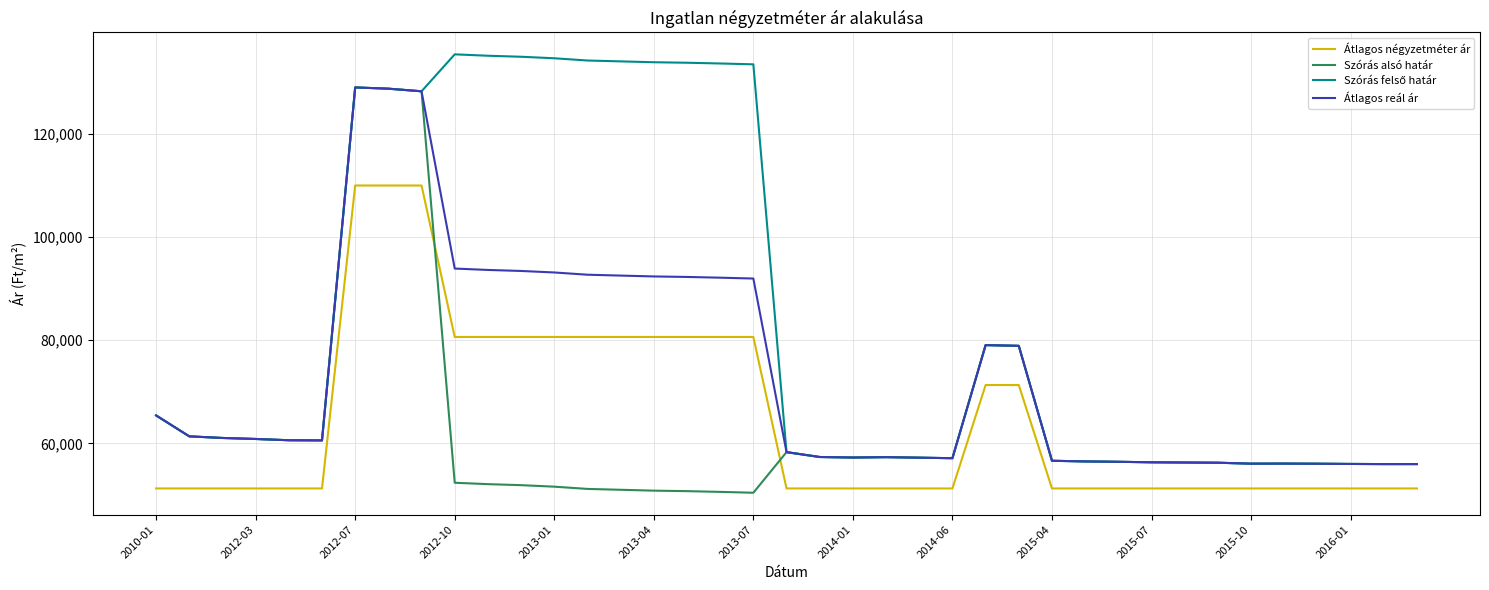

What is the maximum value for Átlagos négyzetméter ár?

110000